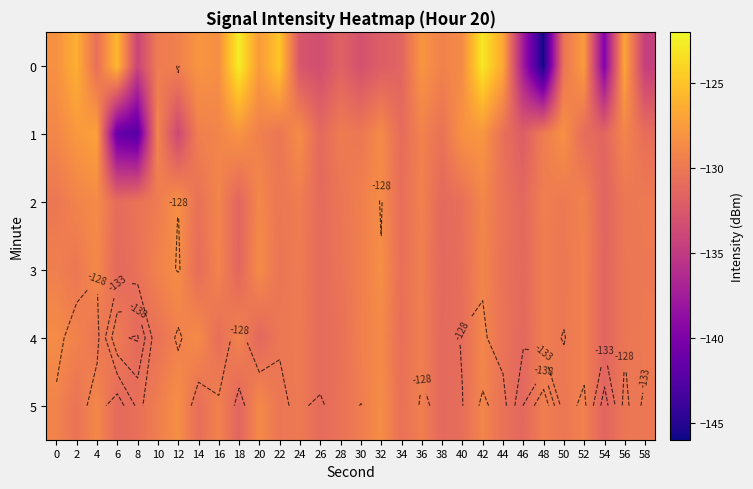

Between 30 and 56, which is larger?

56